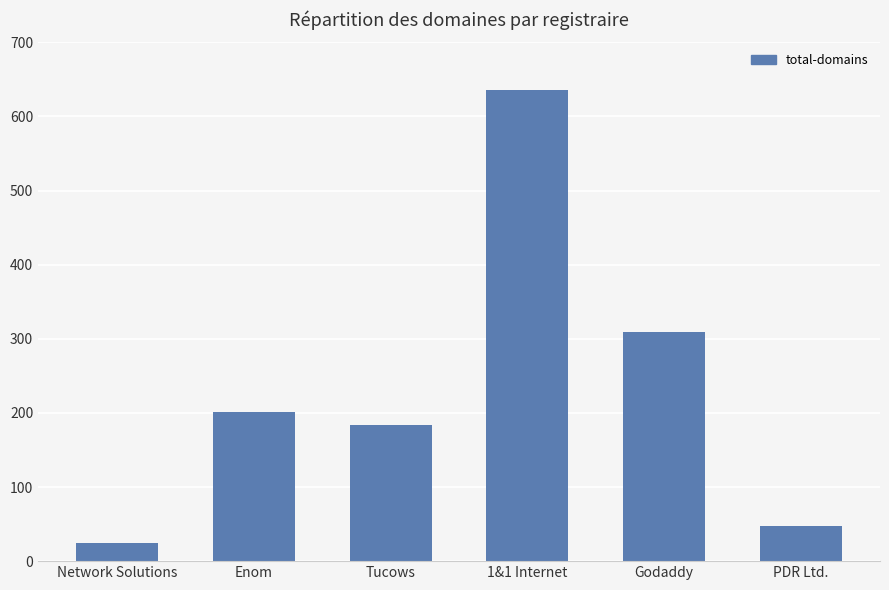

Reading right to left, transcribe all the data shown in this chart.

PDR Ltd.=47	Godaddy=309	1&1 Internet=635	Tucows=184	Enom=201	Network Solutions=25